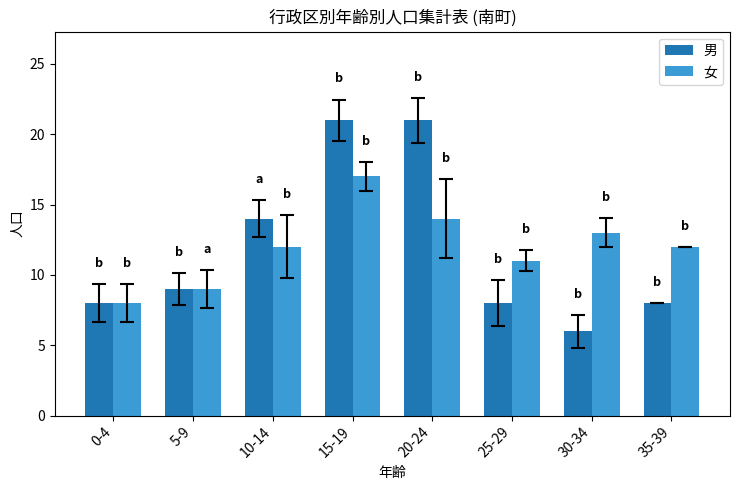

Which series changed the most between 5-9 and 20-24?

男